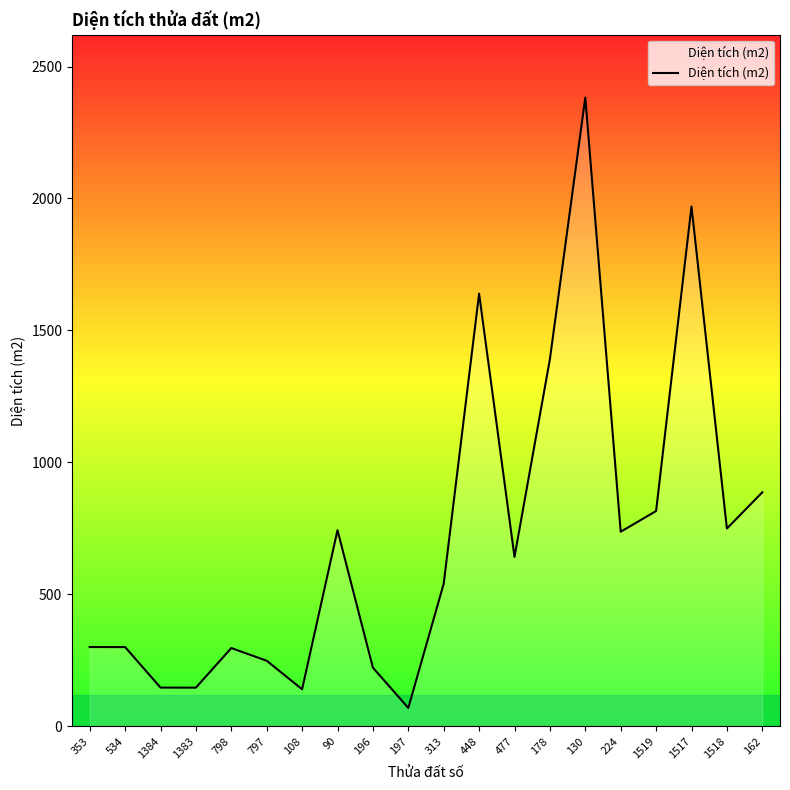

What is the difference between the values at 90 and 178?

648.1